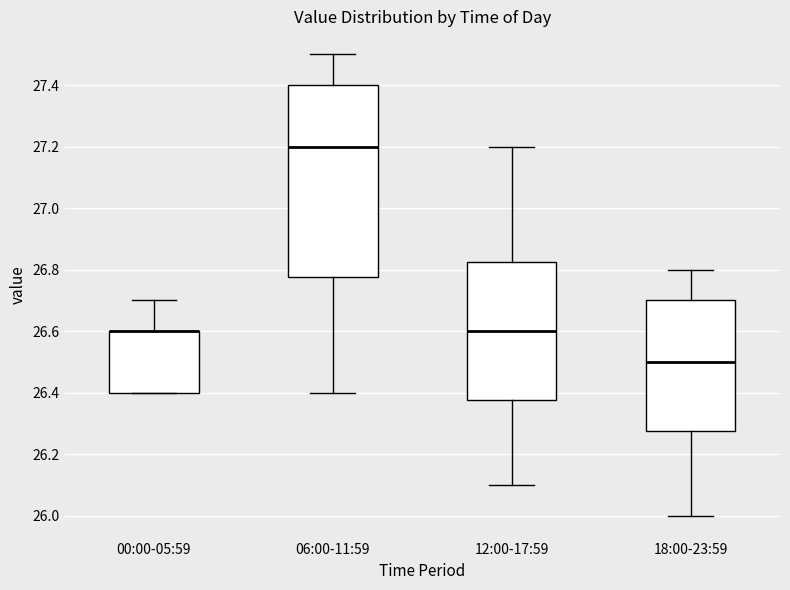

Reading left to right, read every box against the y-axis: the position of its median line, the range the box covers, and the ends of its whiskers. The values are not printed on the chart, so give them approximately, as read against the axis.

00:00-05:59: median 26.60 (drawn on the box's upper edge), box 26.40 to 26.60, whiskers 26.40 to 26.70
06:00-11:59: median 27.20, box 26.78 to 27.40, whiskers 26.40 to 27.50
12:00-17:59: median 26.60, box 26.38 to 26.82, whiskers 26.10 to 27.20
18:00-23:59: median 26.50, box 26.28 to 26.70, whiskers 26.00 to 26.80